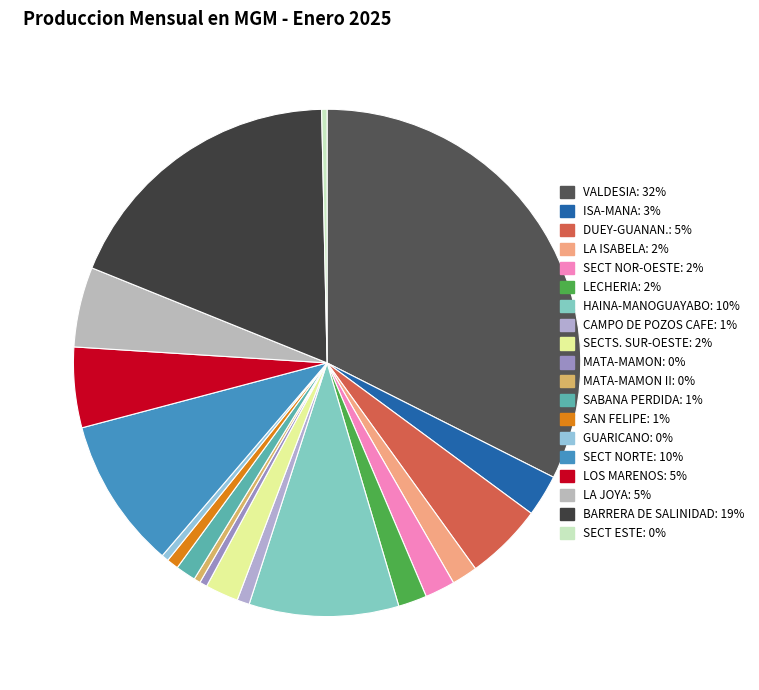

Which slice is the largest?

VALDESIA